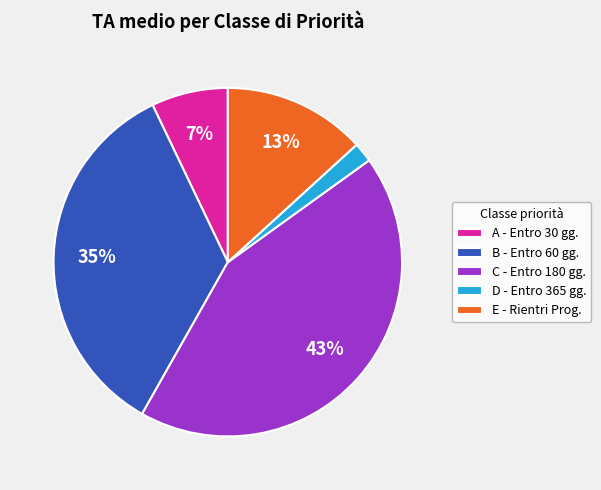

Is it true that C - Entro 180 gg. is 43% of the pie?

True